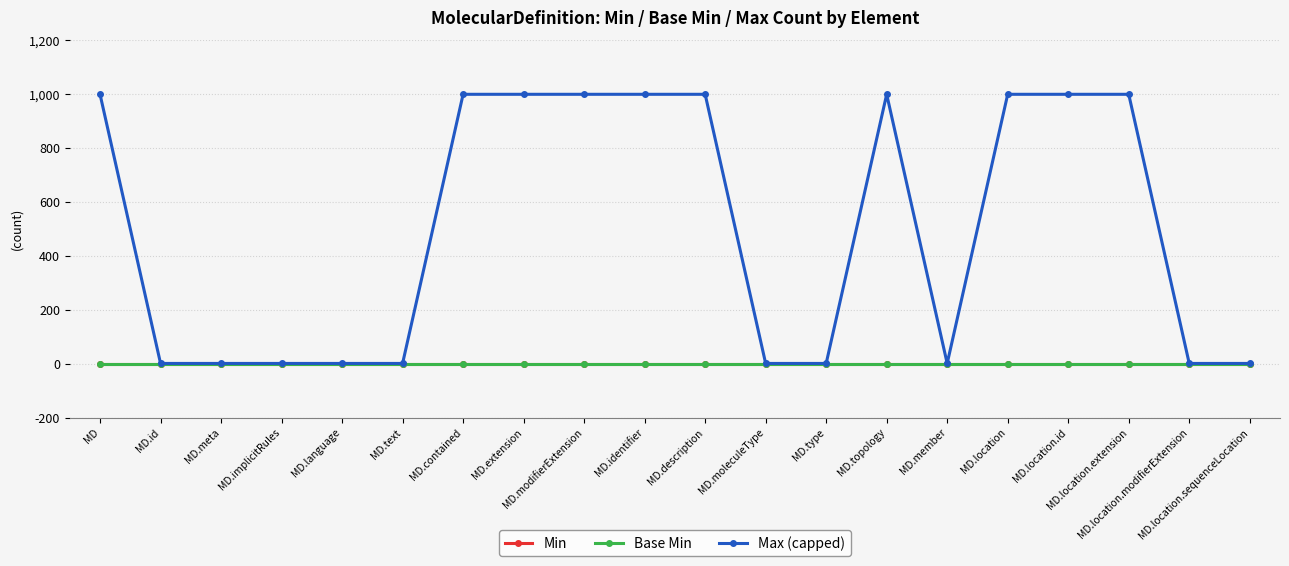

Does the chart have visible grid lines?

Yes